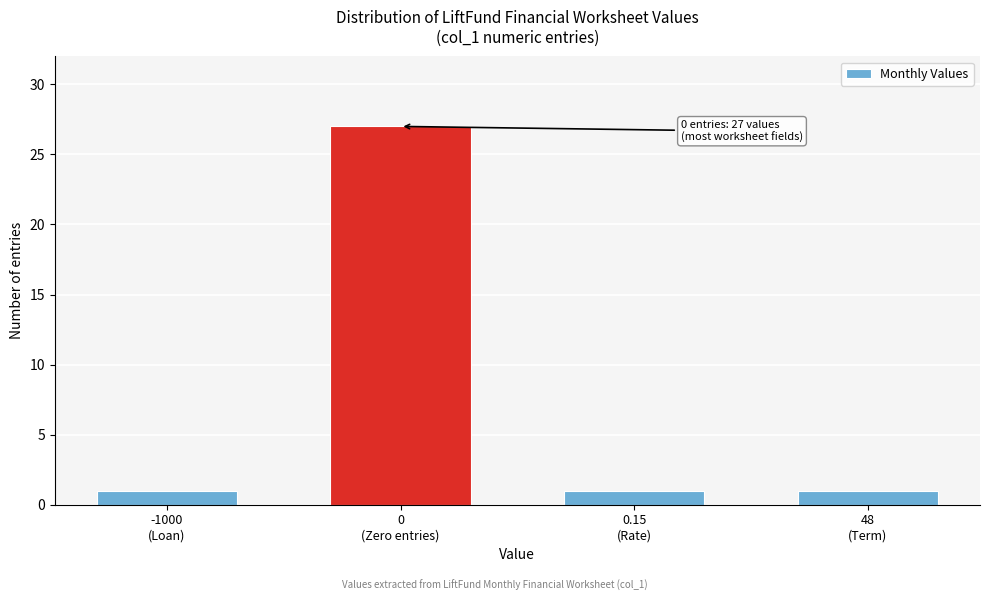

Reading left to right, extract all data points from this chart.

1	27	1	1